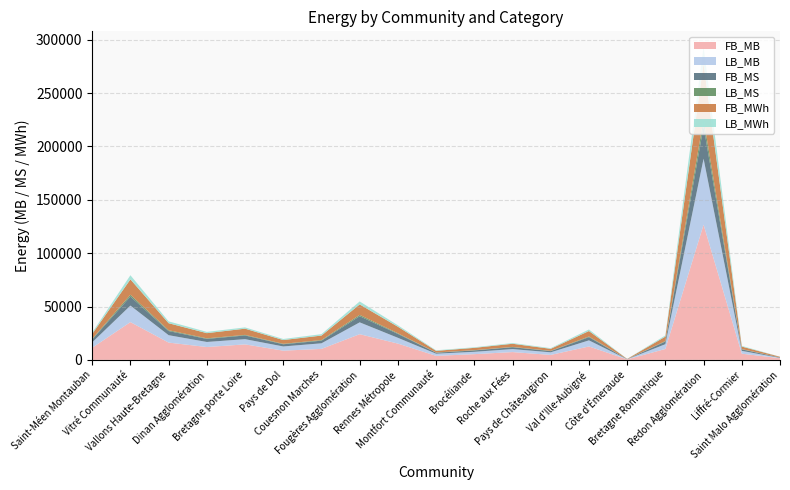

Reading left to right, list all the values displayed in this chart.

FB_MB: 11319.6	35368.1	16177.3	12013.5	14495.7	8606.3	10270.1	24051.2	15228.1	3747.0	5342.3	7277.3	4614.2	12548.8	464.8	10185.3	126680.9	5787.0	1553.7
LB_MB: 5086.3	15483.2	6932.3	4743.0	4885.4	3944.6	5234.1	11094.2	5435.1	2026.9	2201.8	2804.4	2447.8	5709.6	86.8	4503.2	61846.3	2629.7	290.3
FB_MS: 2716.7	8488.3	3882.5	2883.2	3479.0	2065.5	2464.8	5772.3	3654.7	899.3	1282.1	1746.6	1107.4	3011.7	111.6	2444.5	30403.4	1388.9	372.9
LB_MS: 559.5	1703.1	762.6	521.7	537.4	433.9	575.7	1220.4	597.9	223.0	242.2	308.5	269.3	628.1	9.6	495.3	6803.1	289.3	31.9
FB_MWh: 4611.0	14387.8	6573.9	4862.9	5828.4	3509.3	4212.4	9810.5	6137.1	1542.4	2166.8	2942.5	1897.1	5115.0	183.6	4145.5	51833.1	2358.7	613.8
LB_MWh: 1281.3	3891.1	1738.7	1179.9	1193.6	995.5	1332.7	2801.3	1337.1	518.4	550.1	695.8	625.2	1439.9	19.1	1132.7	15692.3	663.1	63.8